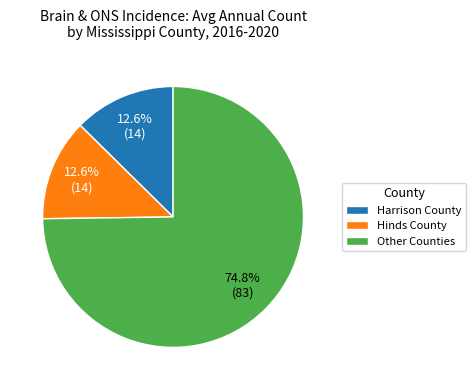

Approximately how many times larger is the value at Other Counties compared to Hinds County?

5.9